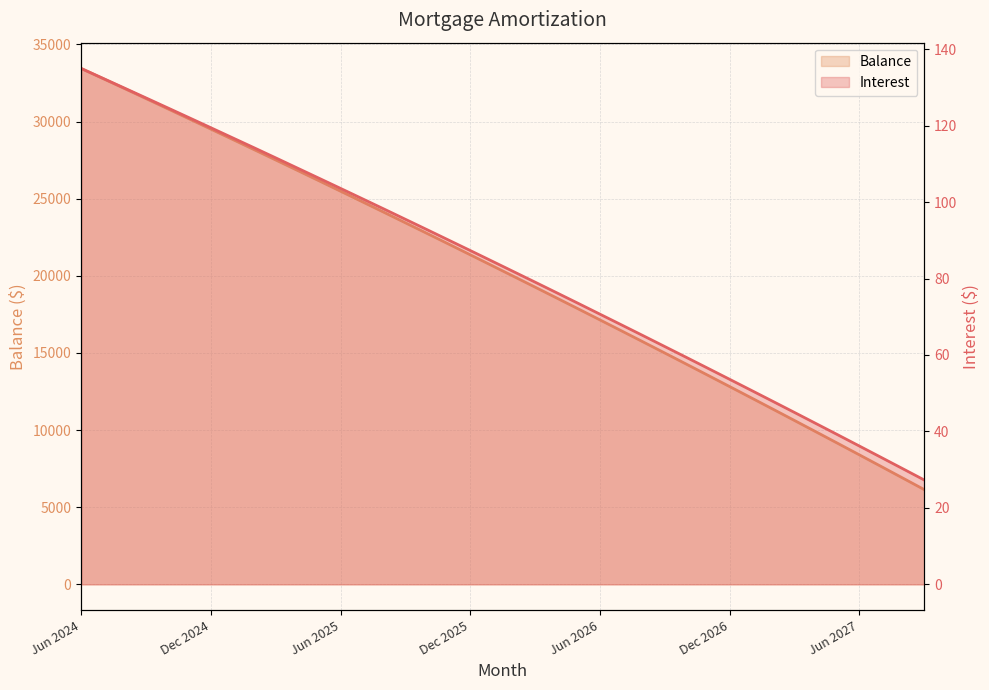

What is the value of the Interest point at the 27th from the left?

65.0